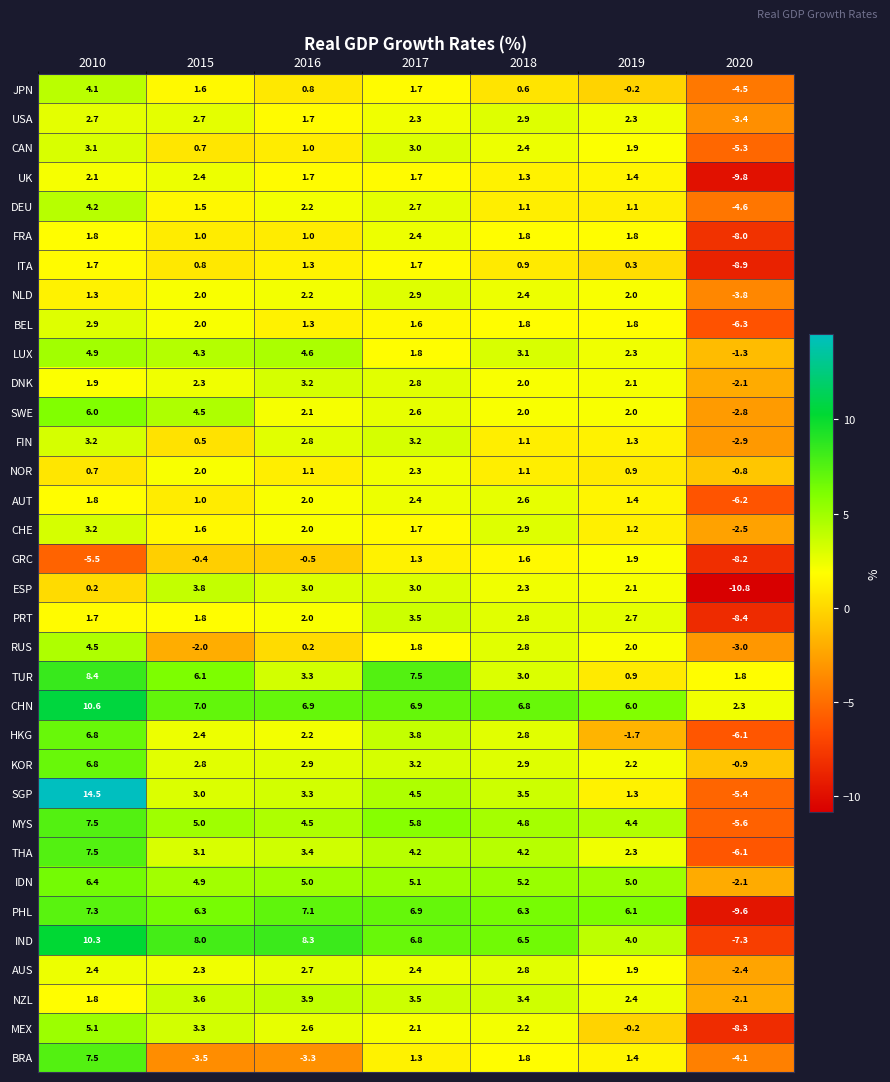

Which series has the widest spread of values?

SGP